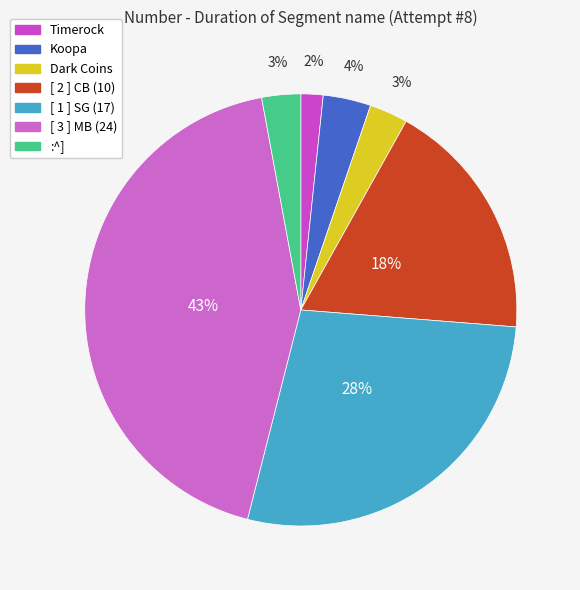

To the nearest percent, what is the difference between the Koopa and Timerock slice percentages?

2%